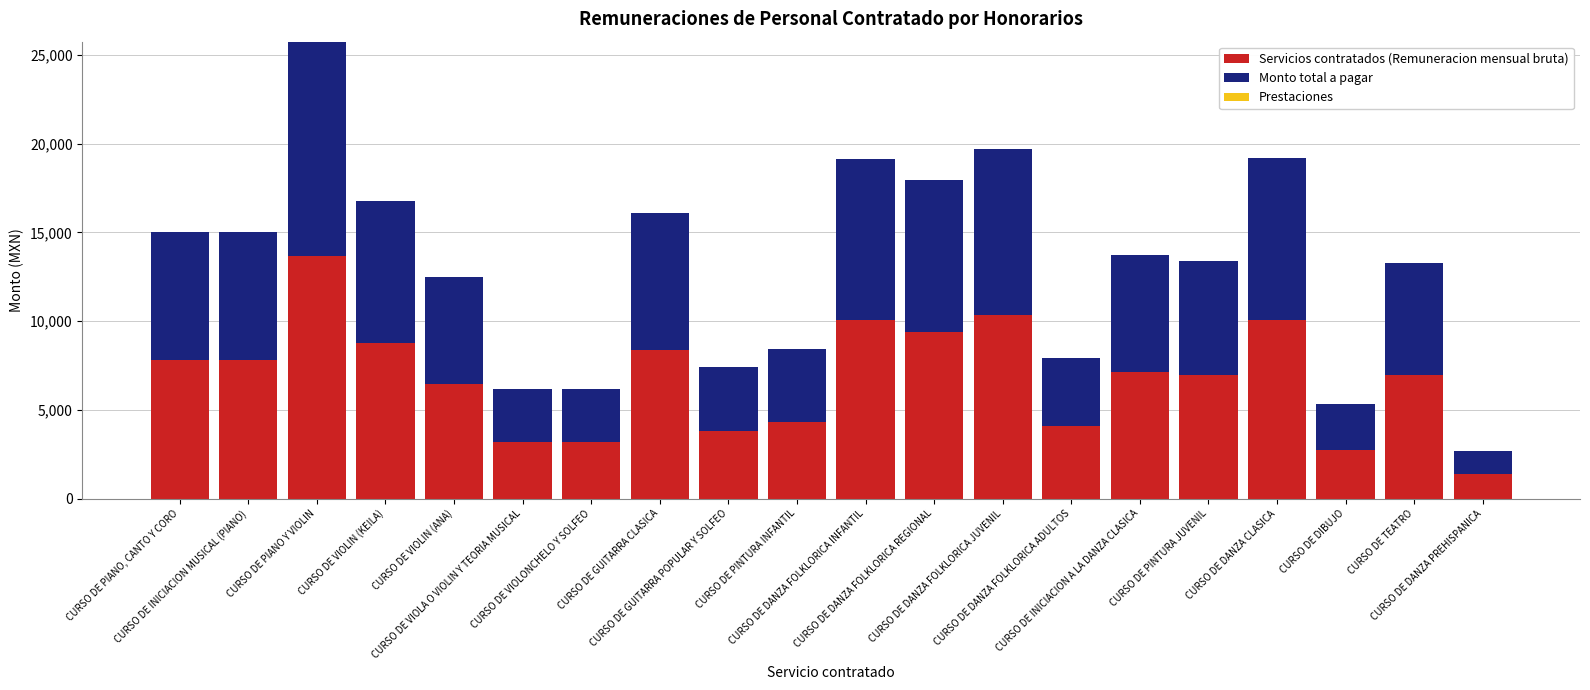

What is the difference between the second highest and minimum values in the Servicios contratados (Remuneracion mensual bruta) series?

8952.5